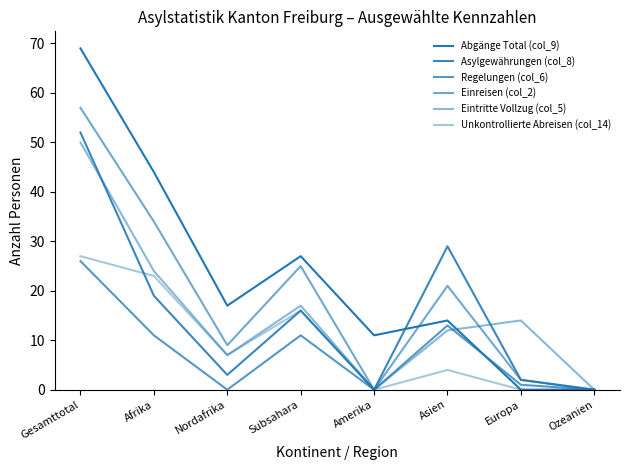

What is the highest value of the Eintritte Vollzug (col_5) series?

50